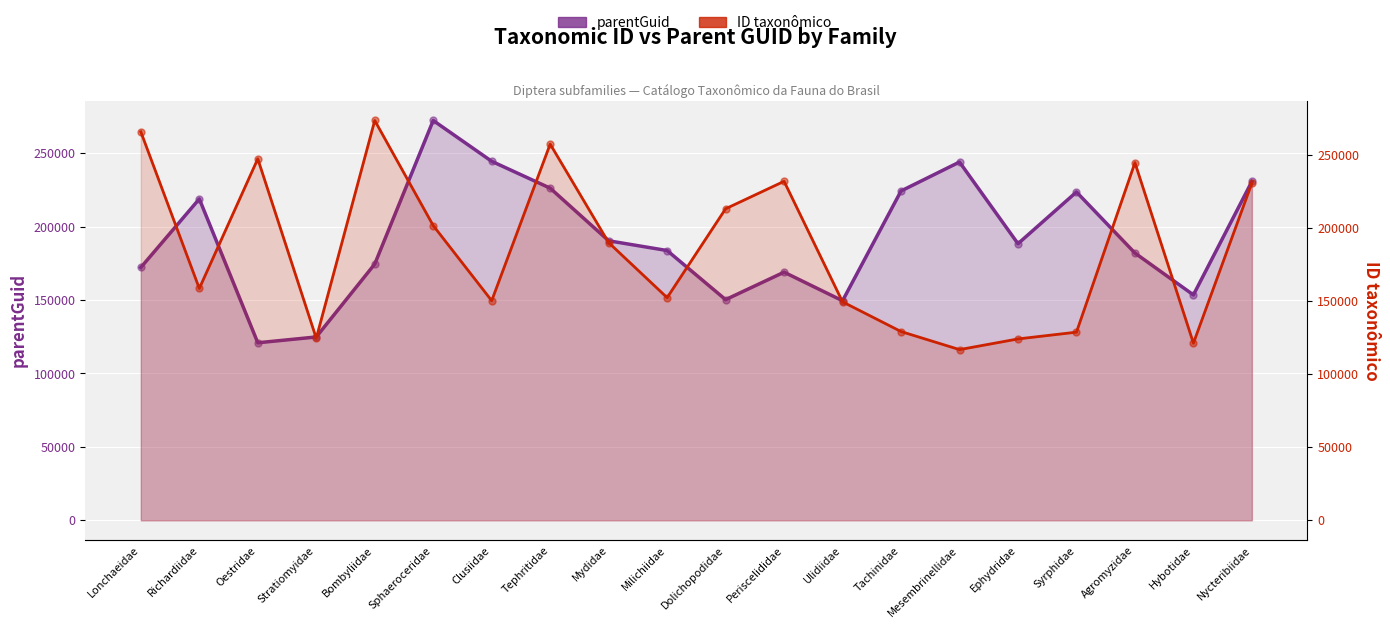

Is the value of parentGuid at Tephritidae greater than the value of ID taxonômico at Richardiidae?

Yes